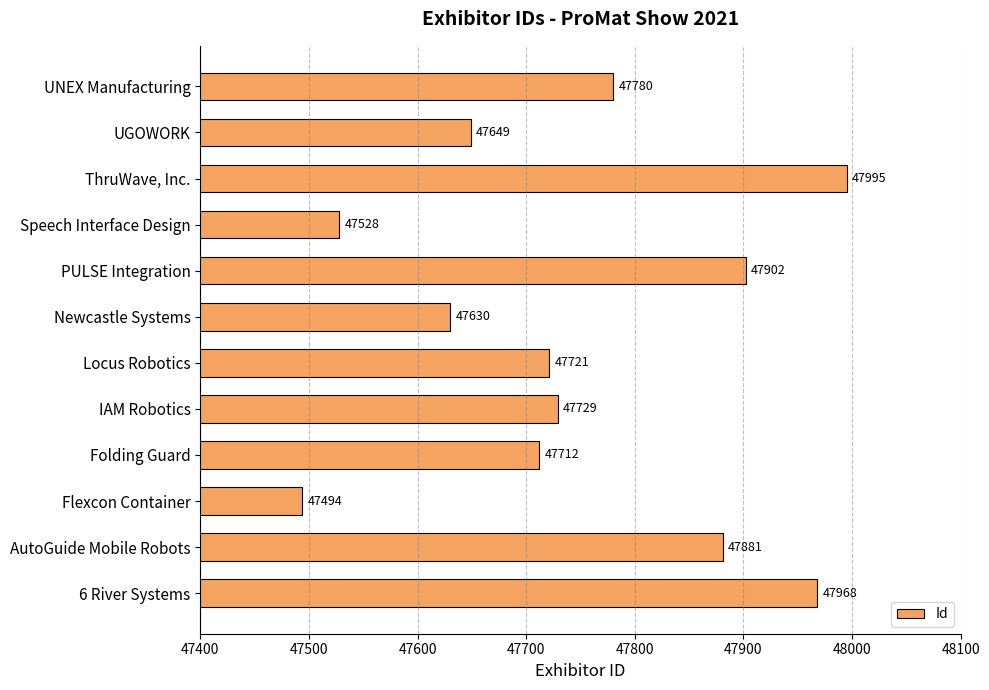

What is the smallest value displayed?

47494